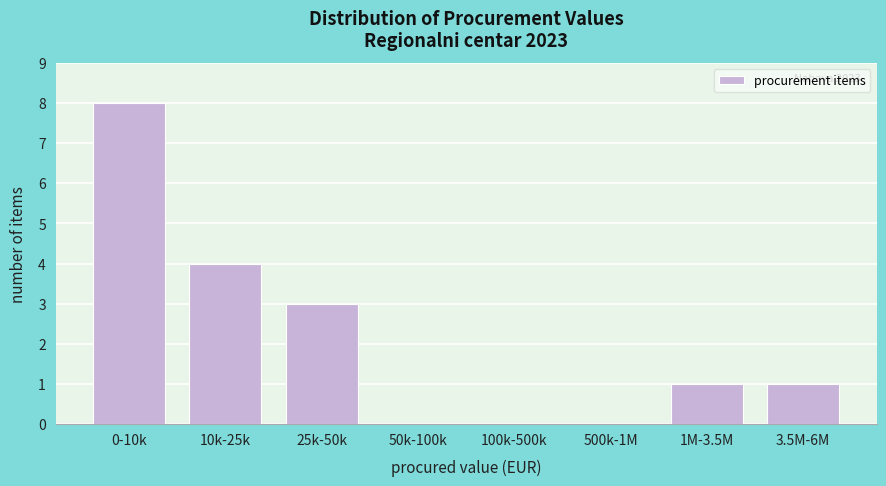

Reading left to right, transcribe all the data shown in this chart.

0-10k=8	10k-25k=4	25k-50k=3	50k-100k=0	100k-500k=0	500k-1M=0	1M-3.5M=1	3.5M-6M=1